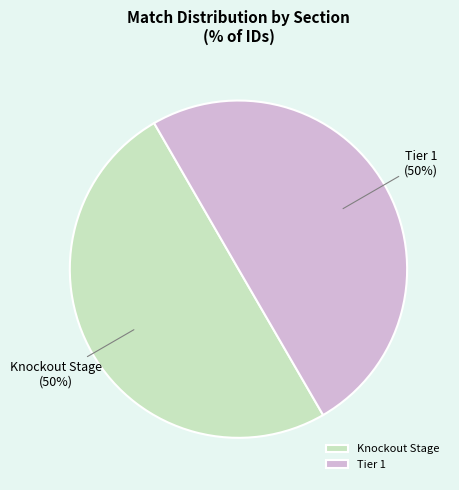

How many segments does this pie chart have?

2